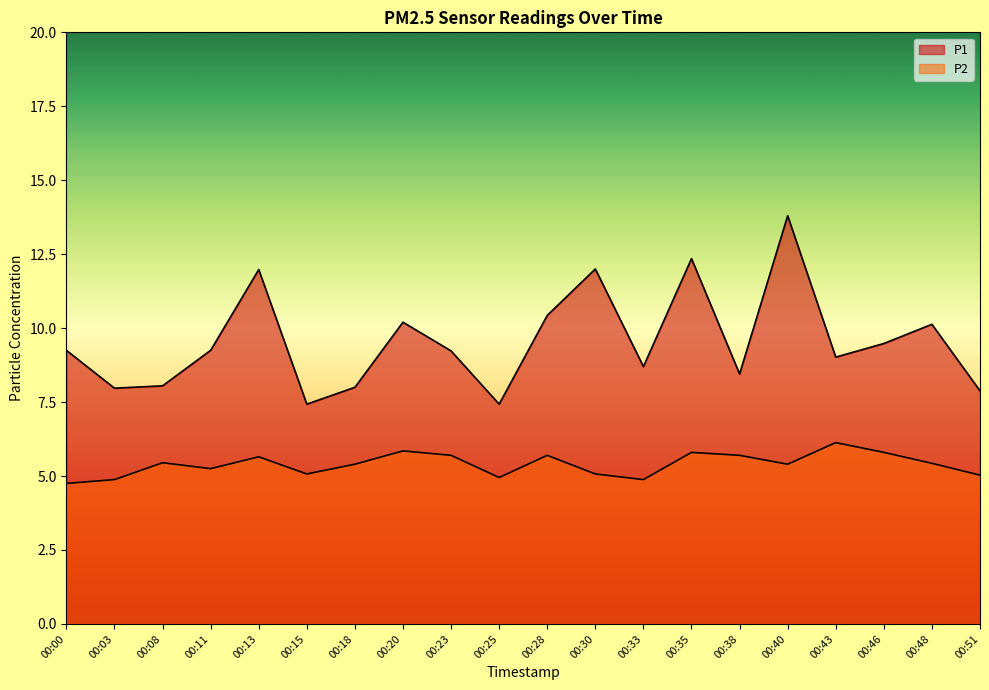

Where is the first local maximum for P1?

00:13